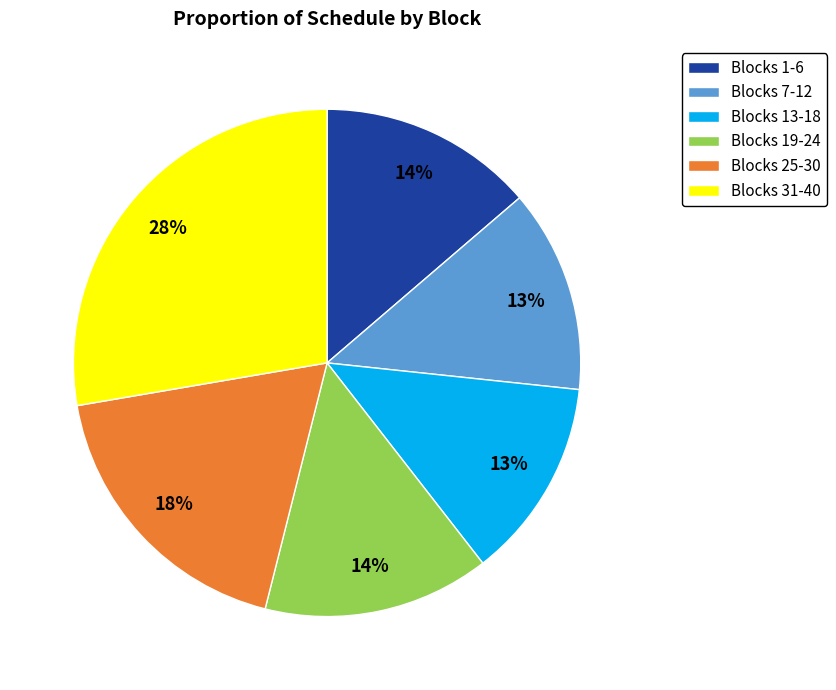

To the nearest percent, what percentage of the pie is Blocks 13-18?

13%